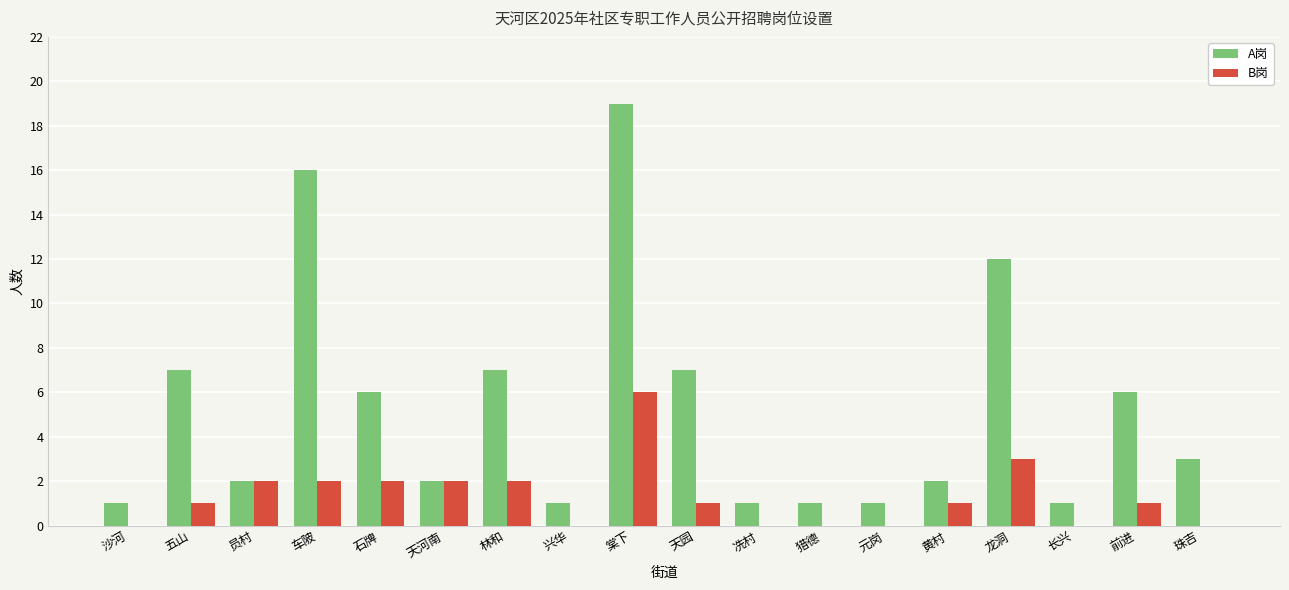

Where is A岗 nearest to the value 10?

龙洞